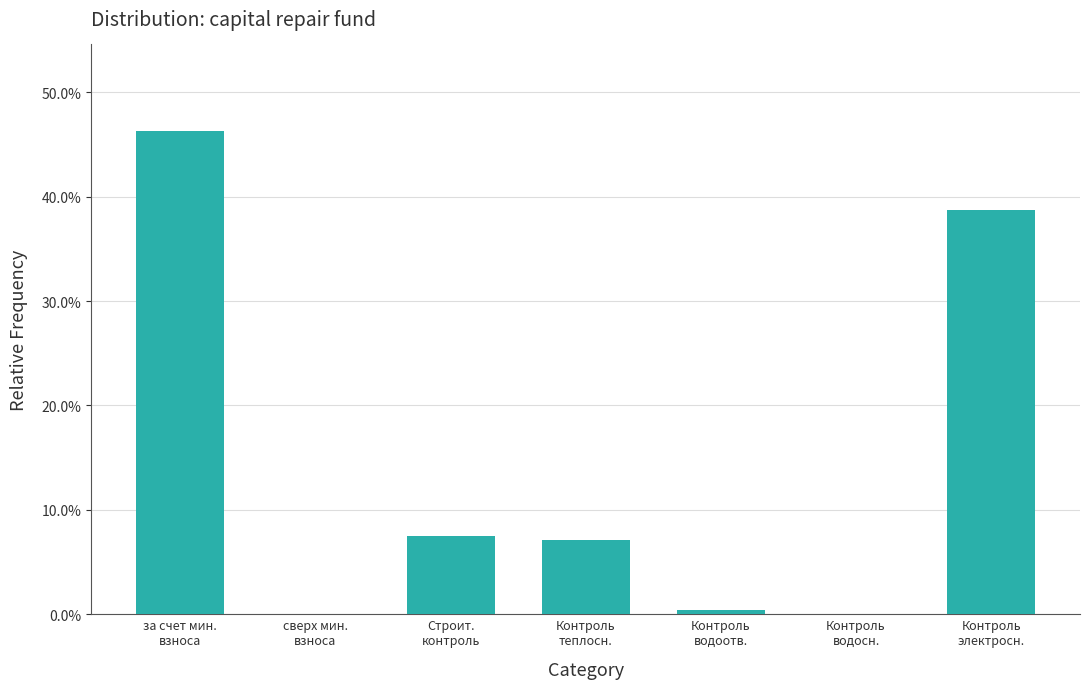

Reading left to right, transcribe all the data shown in this chart.

46.3	0.0	7.5	7.1	0.4	0.0	38.8